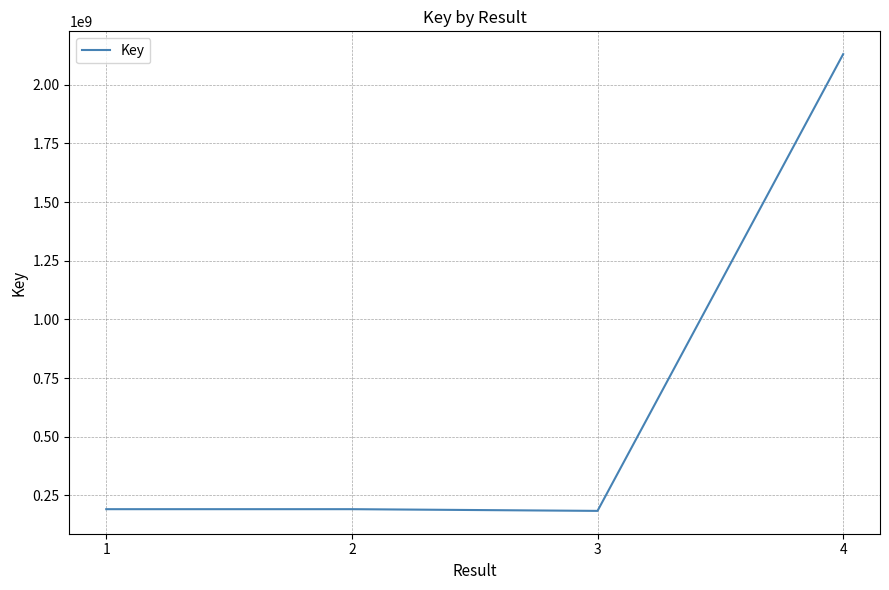

Approximately how many times larger is the value at 3 compared to 2?

1.0